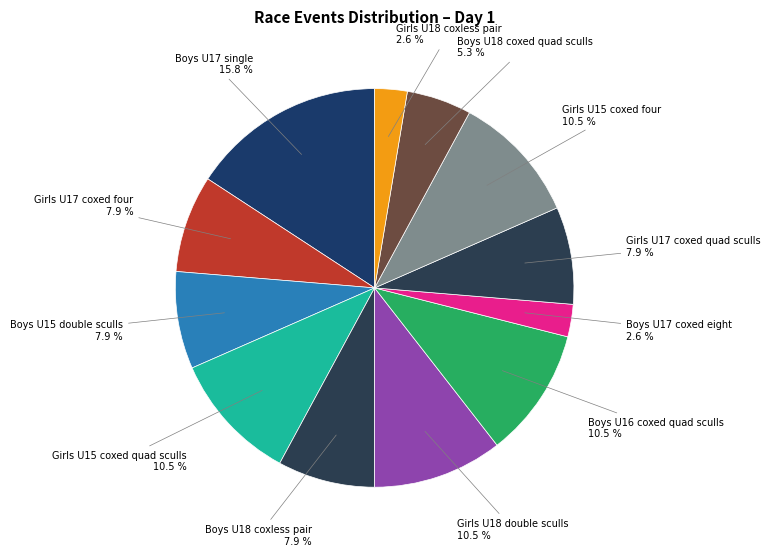

Is there a majority slice in this chart?

No